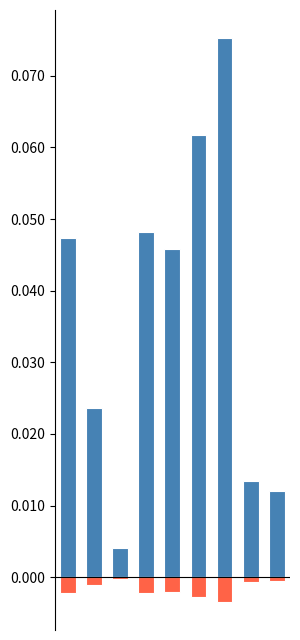

Where is שעור מסך נכסים nearest to the value 0?

2